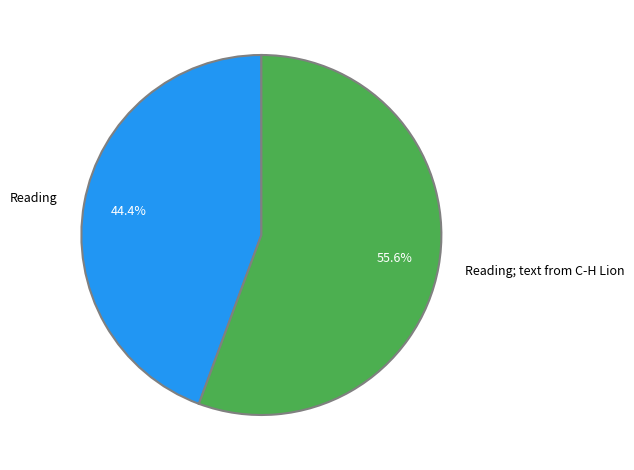

What is the largest slice in the pie chart?

Reading; text from C-H Lion